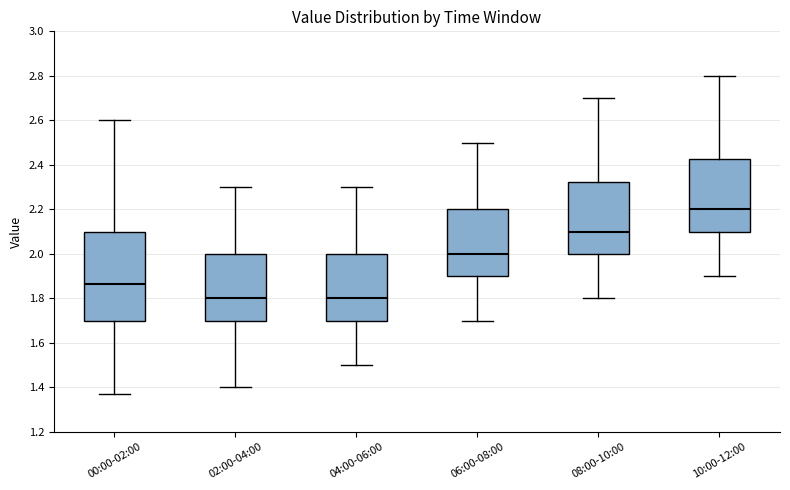

Reading left to right, read every box against the y-axis: the position of its median line, the range the box covers, and the ends of its whiskers. The values are not printed on the chart, so give them approximately, as read against the axis.

00:00-02:00: median 1.86, box 1.70 to 2.10, whiskers 1.38 to 2.60
02:00-04:00: median 1.80, box 1.70 to 2.00, whiskers 1.40 to 2.30
04:00-06:00: median 1.80, box 1.70 to 2.00, whiskers 1.50 to 2.30
06:00-08:00: median 2.00, box 1.90 to 2.20, whiskers 1.70 to 2.50
08:00-10:00: median 2.10, box 2.00 to 2.32, whiskers 1.80 to 2.70
10:00-12:00: median 2.20, box 2.10 to 2.42, whiskers 1.90 to 2.80